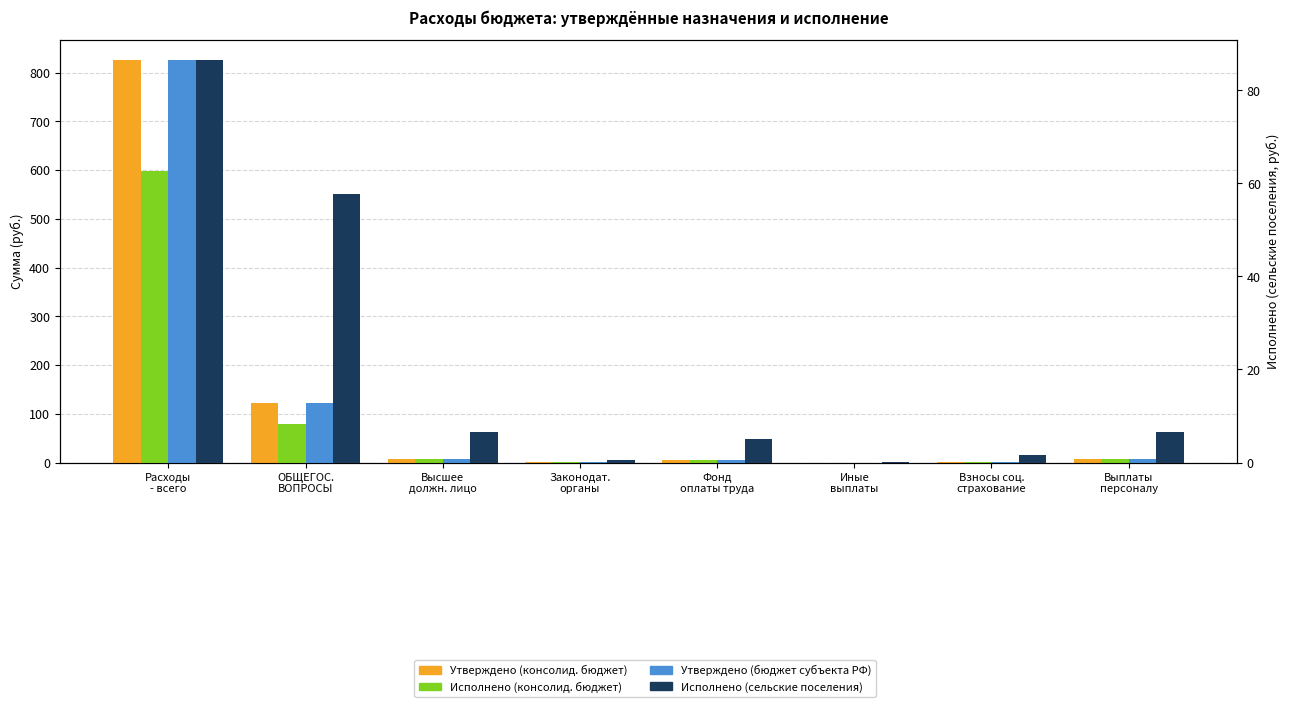

True or false: Утверждено (бюджет субъекта РФ) has a value of 8.0 at Выплаты
персоналу.

True